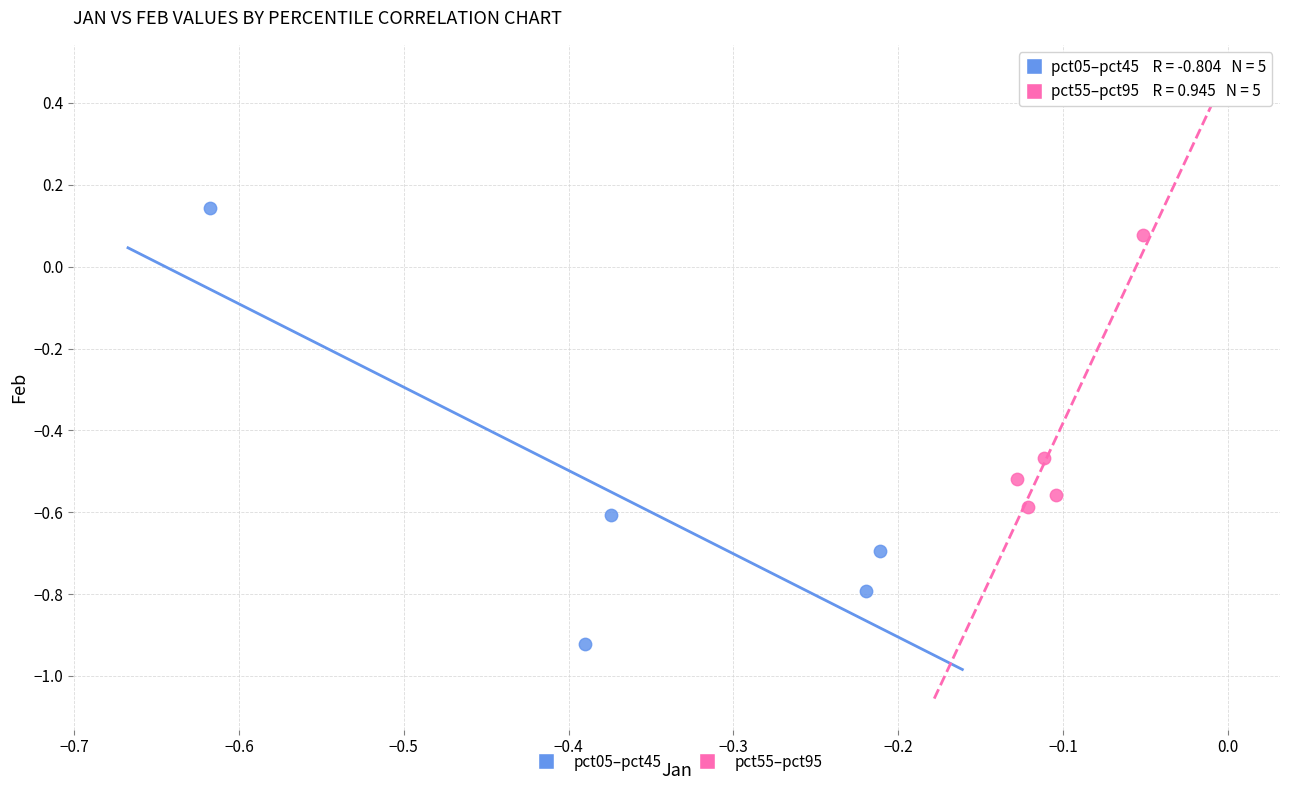

What are all the series names shown in the legend?

pct05–pct45, pct55–pct95